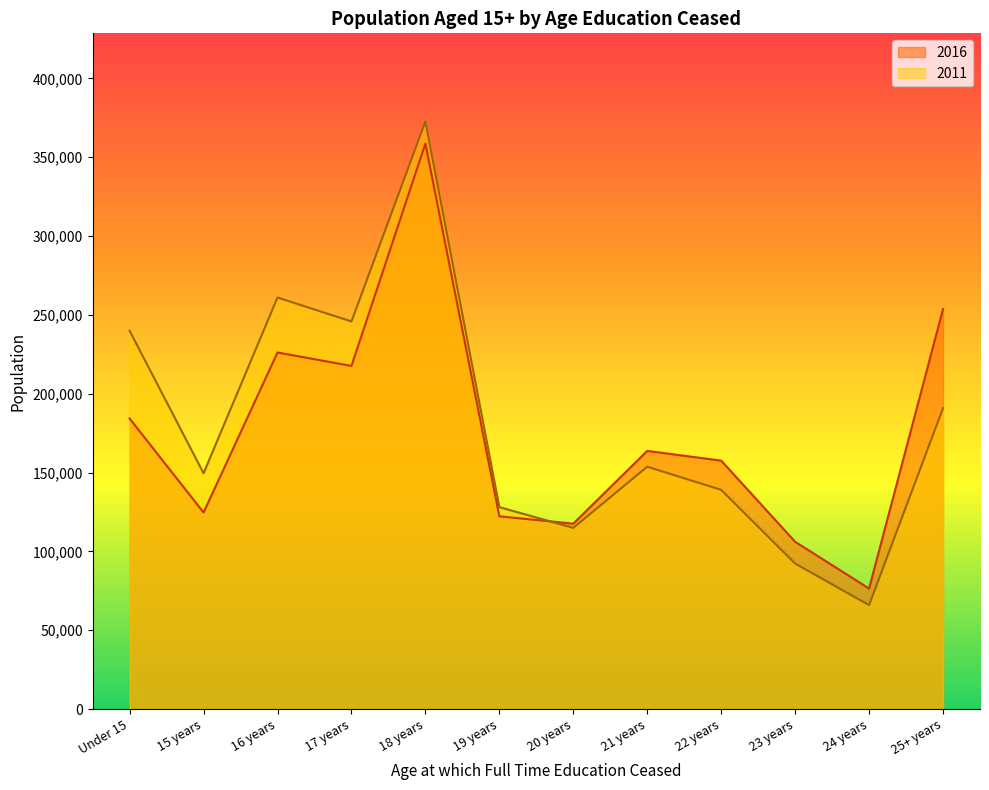

Which series ends up on top after the final intersection of 2011 and 2016?

2016